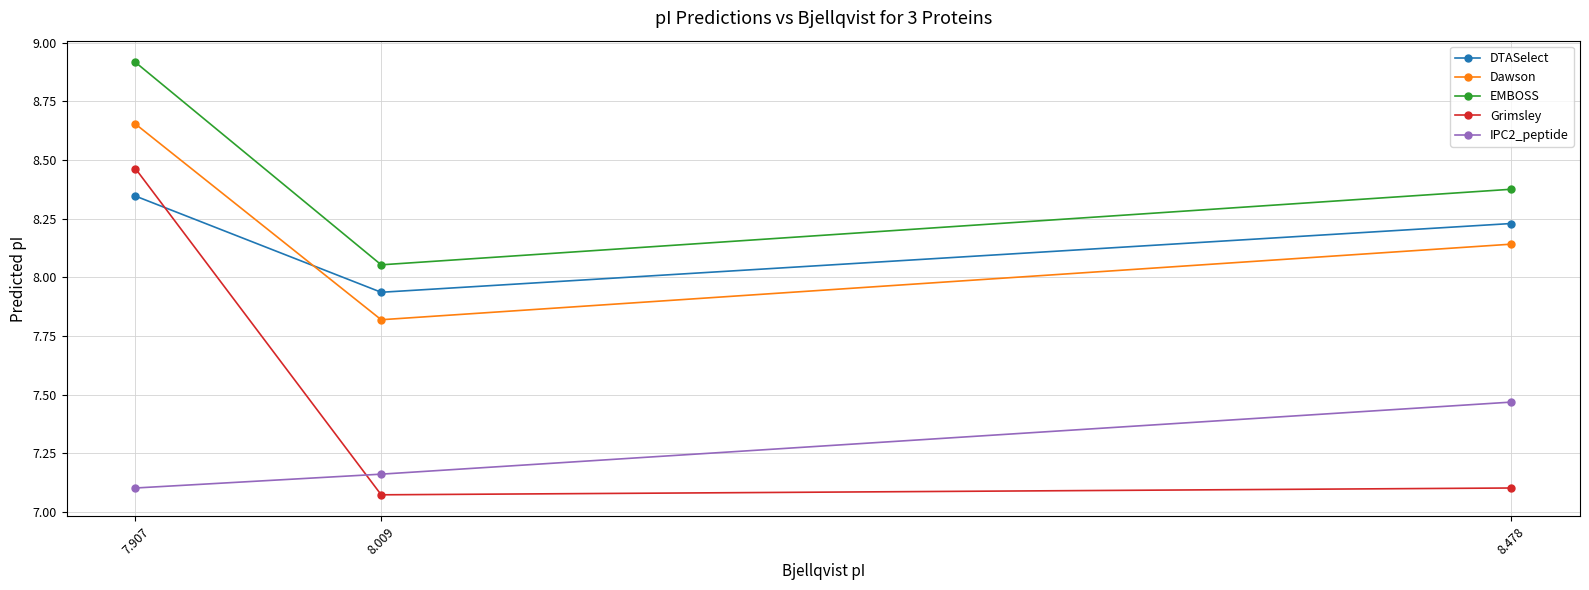

What is the label of the 3rd point from the right?

7.907